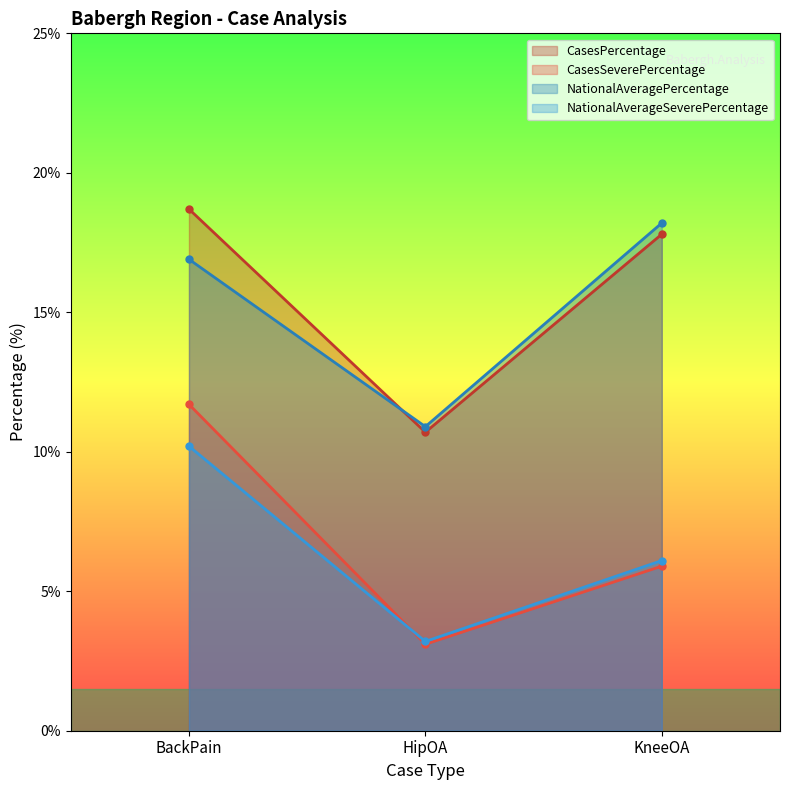

What is the average value of the CasesPercentage series?

15.7